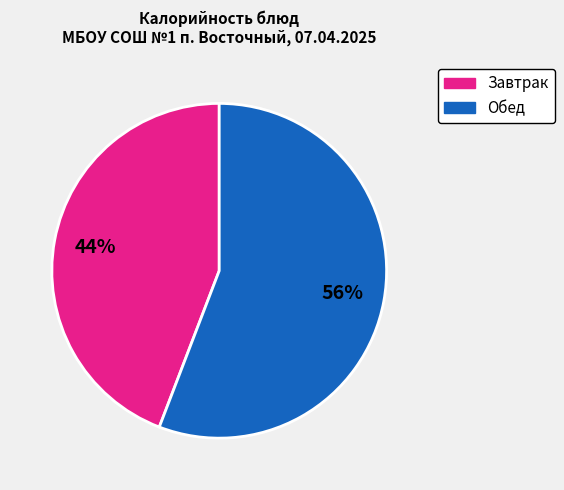

Is there a majority slice in this chart?

Yes